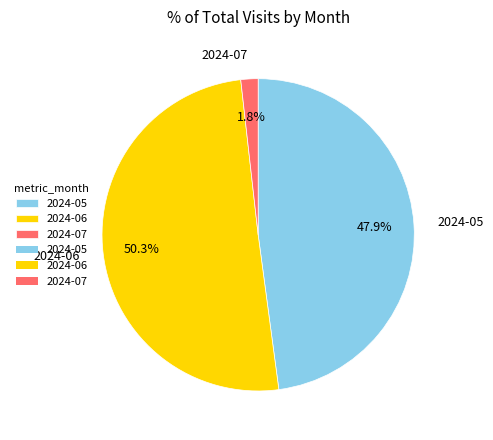

Does 2024-07 account for over 50% of the chart?

No